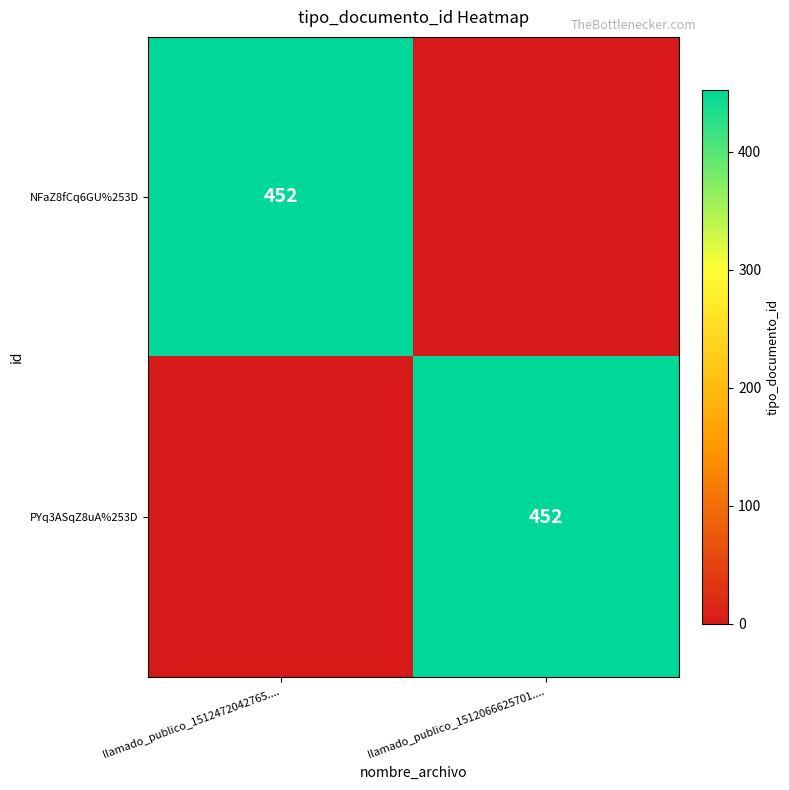

Is it true that PYq3ASqZ8uA%253D equals 788 at llamado_publico_1512066625701....?

False